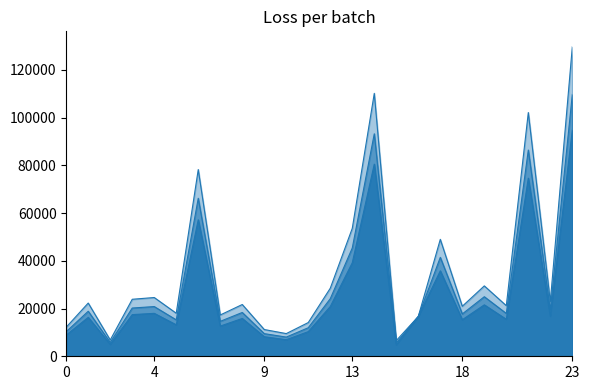

How many lines are shown in the chart?

3